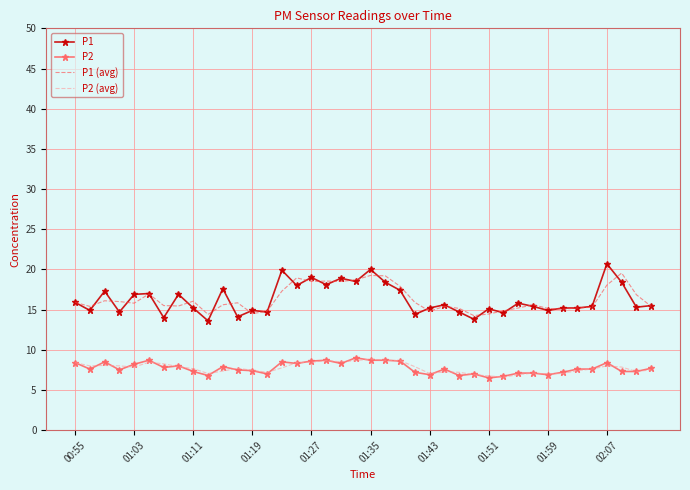

How many categories are shown in the chart?

40